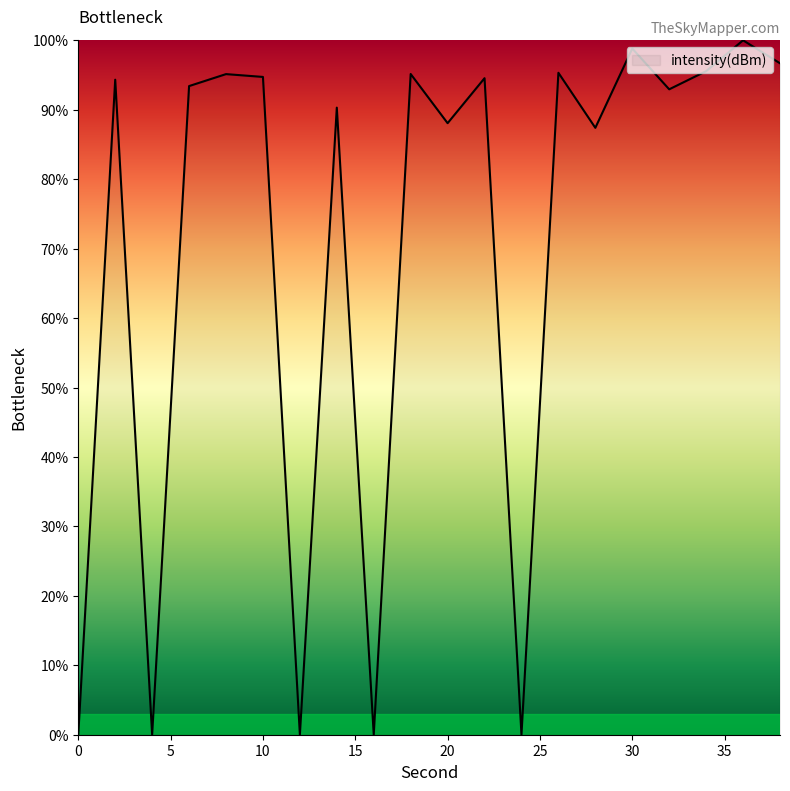

What is the maximum value shown in the chart?

100.0